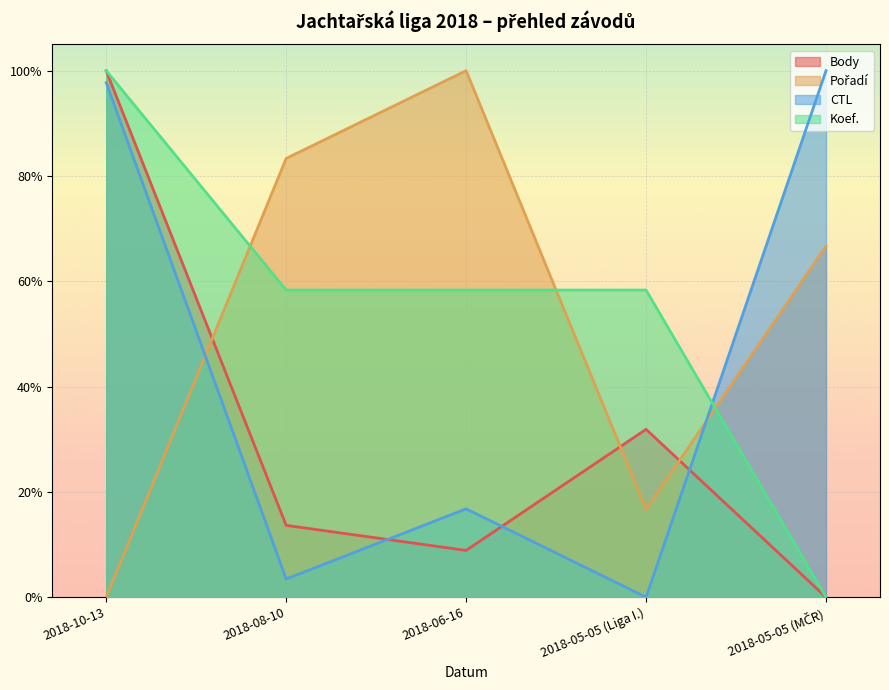

What is the label of the 2nd point from the right?

2018-05-05 (Liga I.)